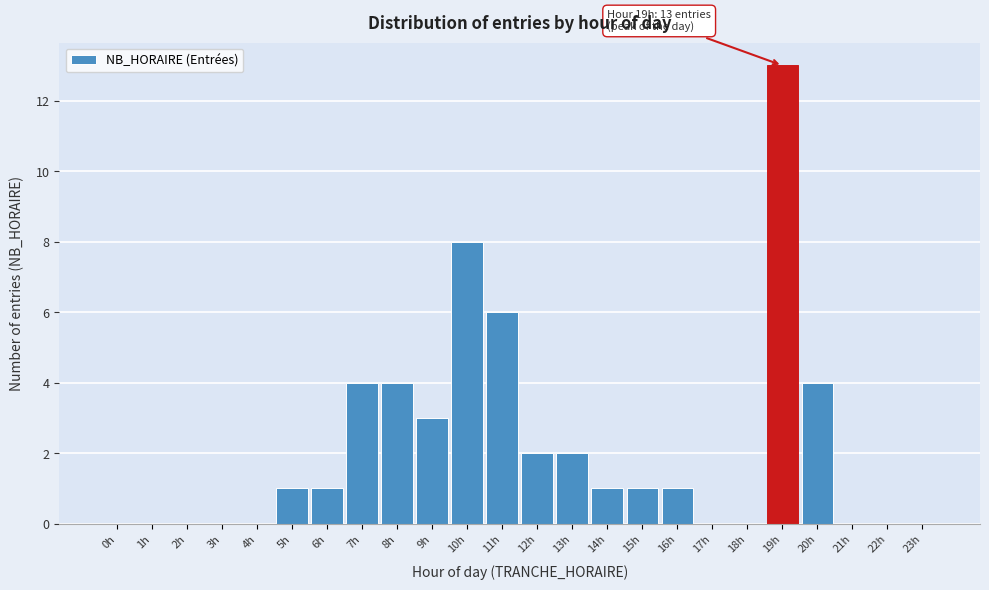

Reading left to right, what are all the values shown in this chart?

0h=0	1h=0	2h=0	3h=0	4h=0	5h=1	6h=1	7h=4	8h=4	9h=3	10h=8	11h=6	12h=2	13h=2	14h=1	15h=1	16h=1	17h=0	18h=0	19h=13	20h=4	21h=0	22h=0	23h=0